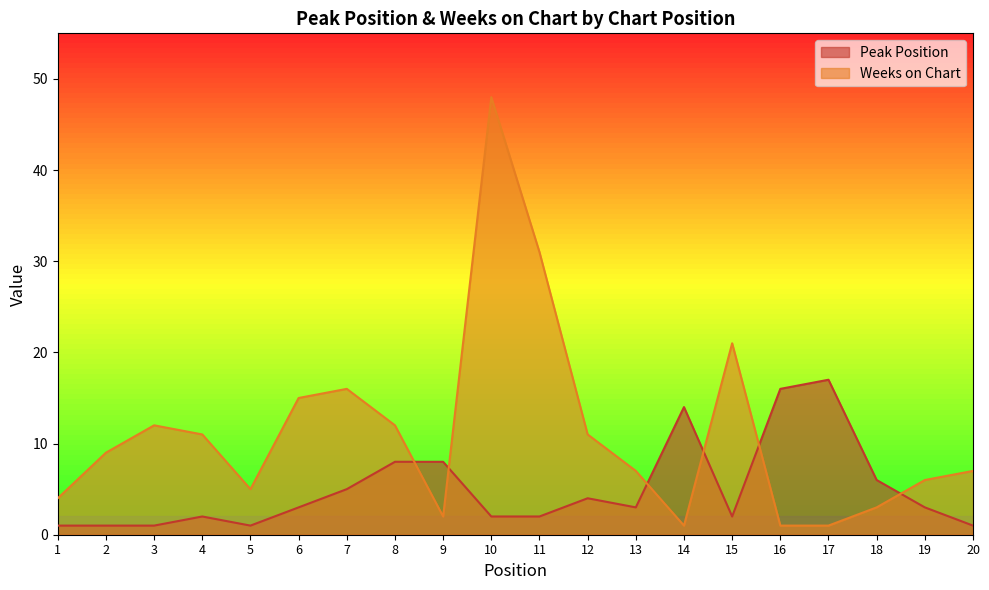

At which category is the sum across all series the highest?

10